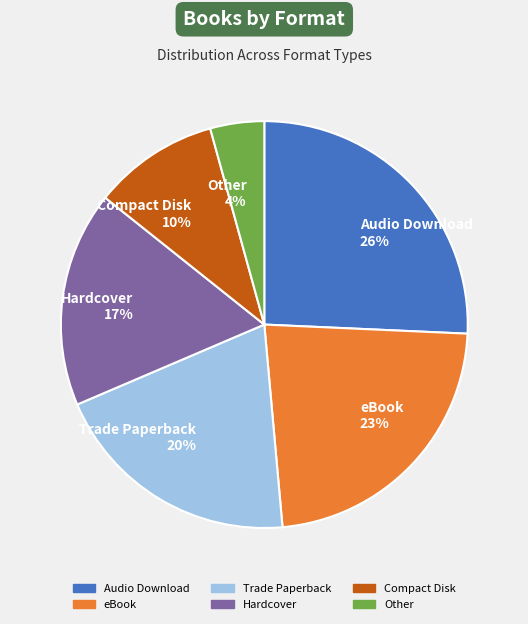

Does Trade Paperback account for over 50% of the chart?

No